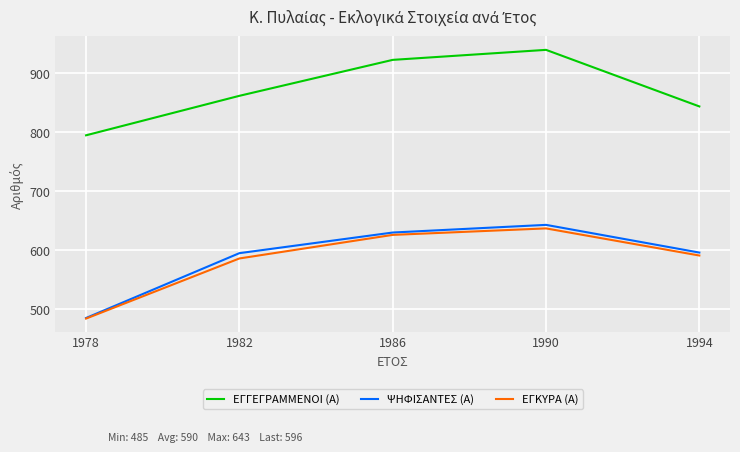

What is the minimum value for ΨΗΦΙΣΑΝΤΕΣ (Α)?

485